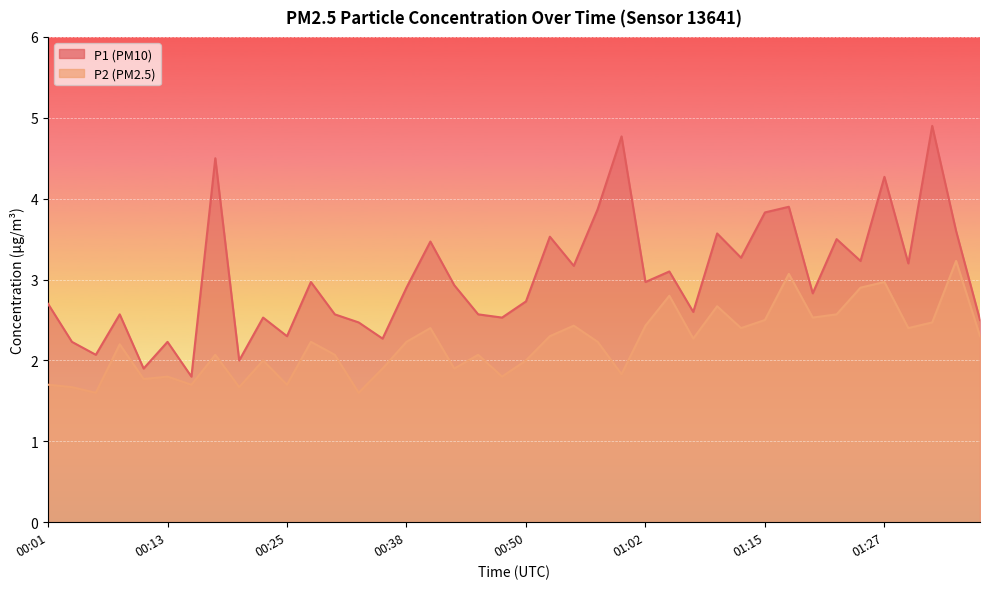

True or false: P1 and P2 cross at least once.

False